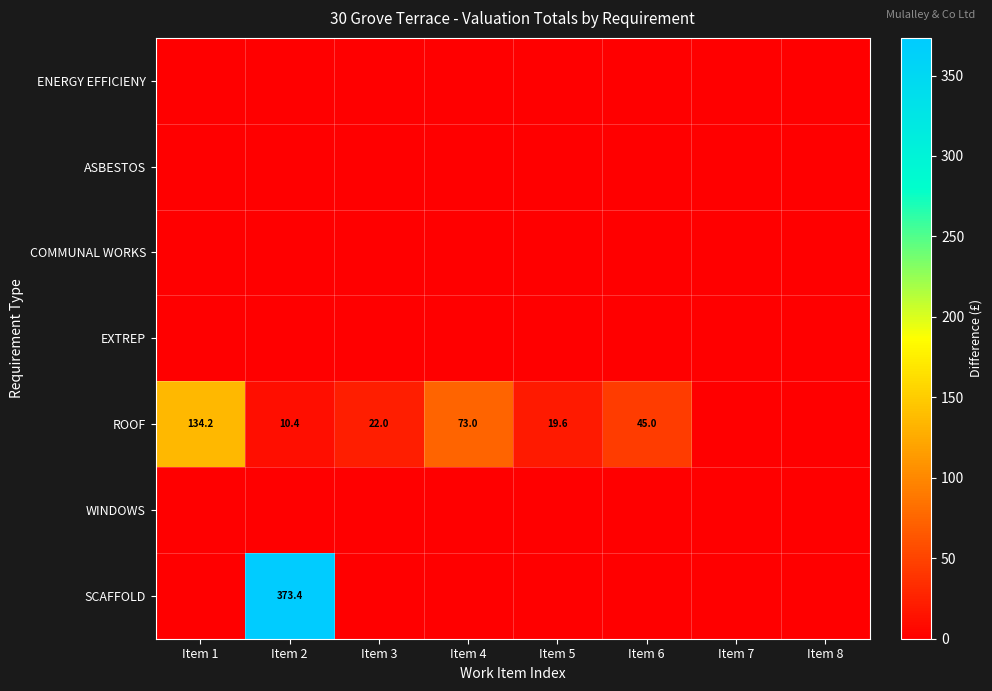

Which has a higher value, Item 3 or Item 5?

Item 3